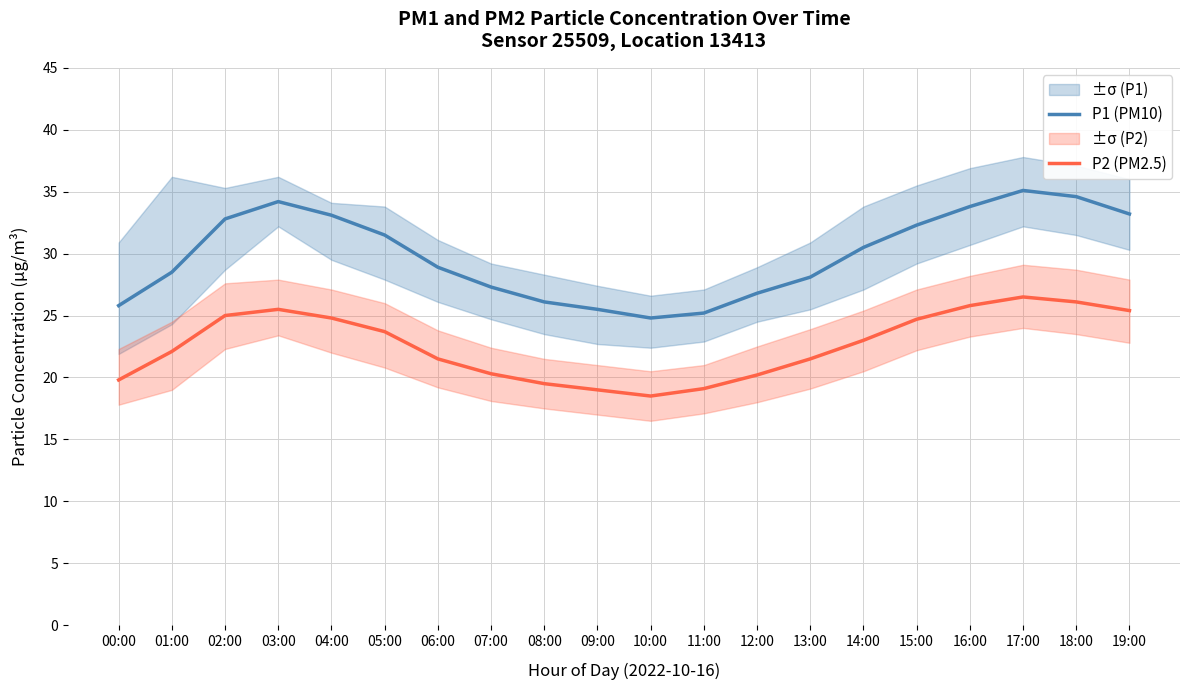

What is the label of the 13th point from the right?

07:00